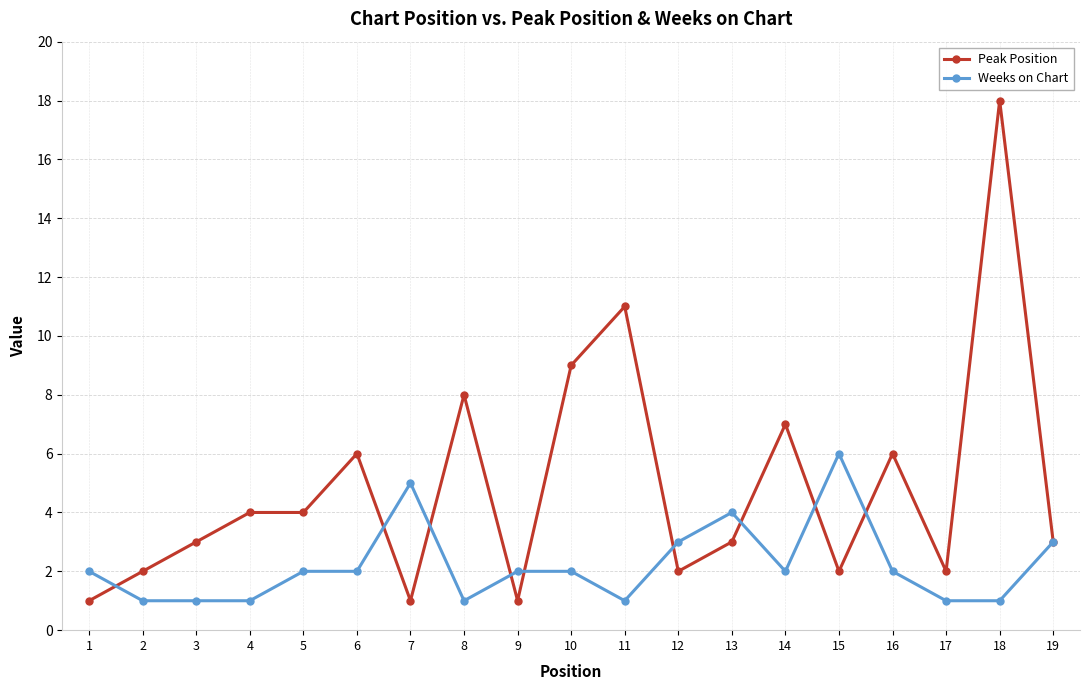

True or false: Peak Position has a value of 7 at 14.

True